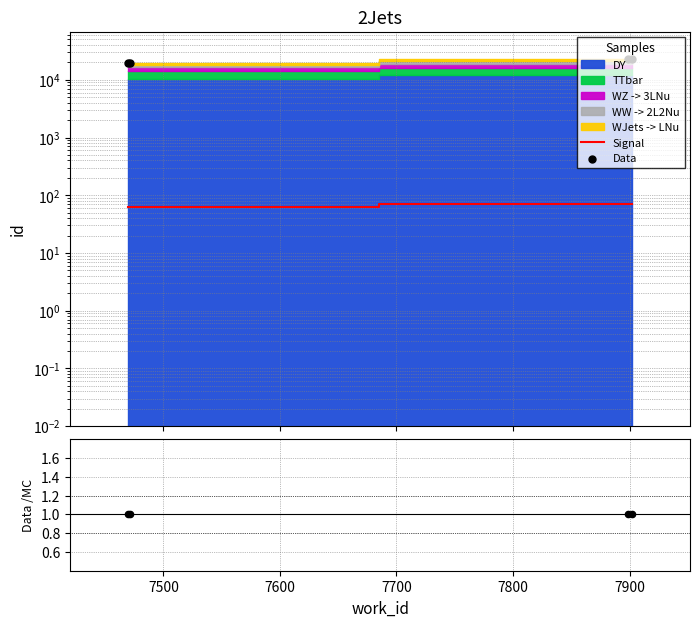

Which series has the largest total across all categories?

Data